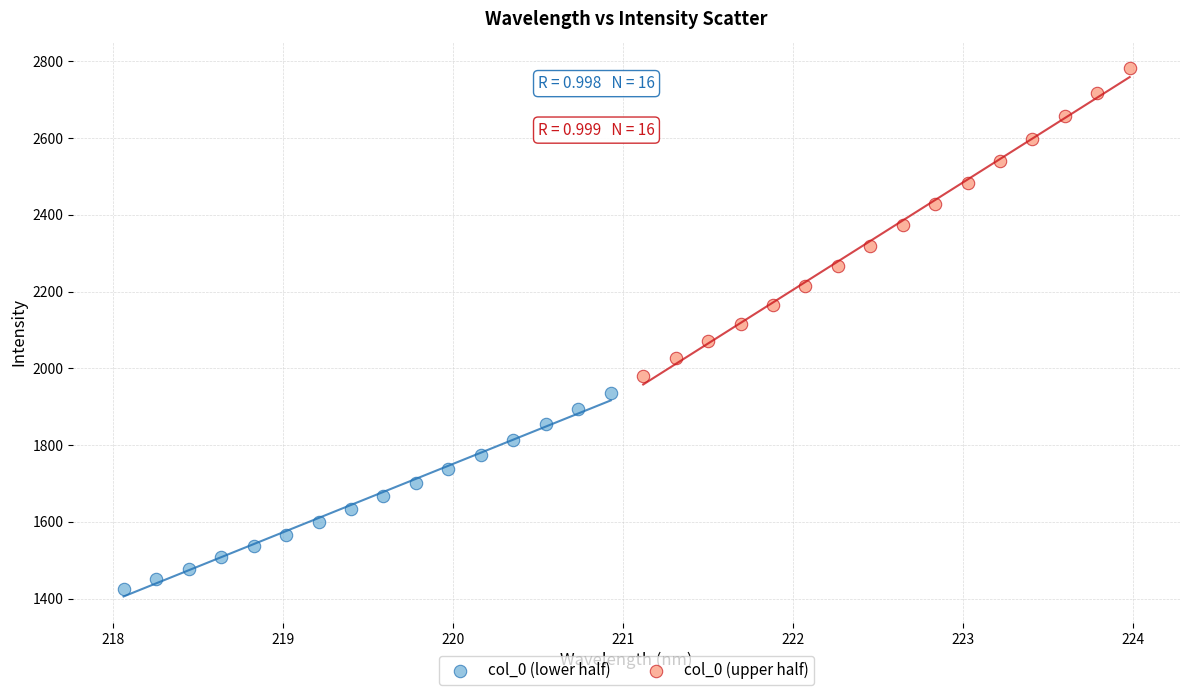

Which series has the largest Y range (max minus min)?

col_0 (upper half)